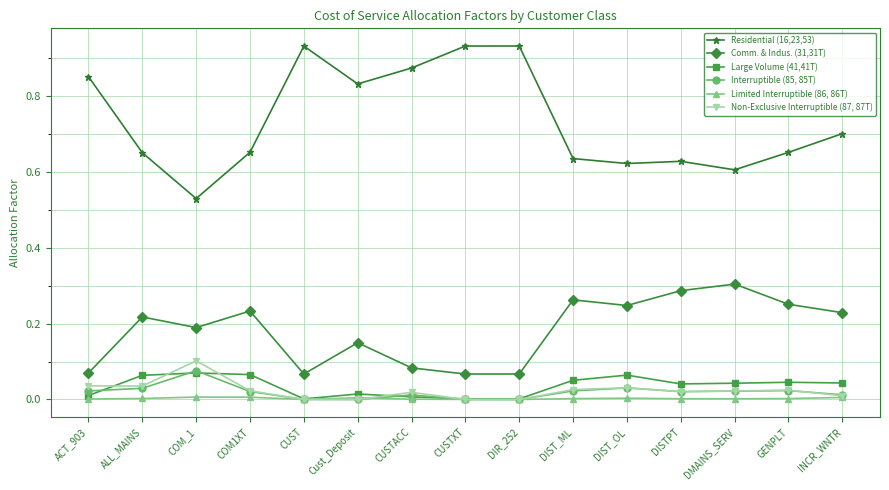

Where is the first local minimum for Residential (16,23,53)?

COM_1